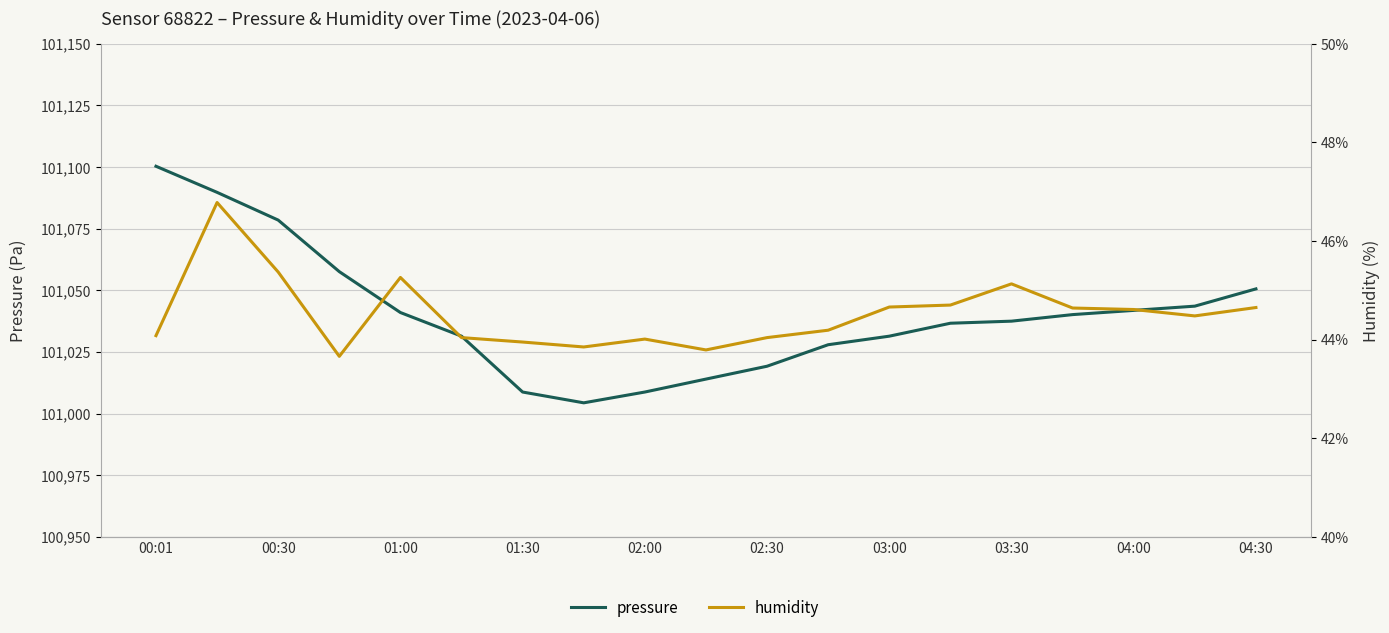

True or false: pressure and humidity intersect in this chart.

False